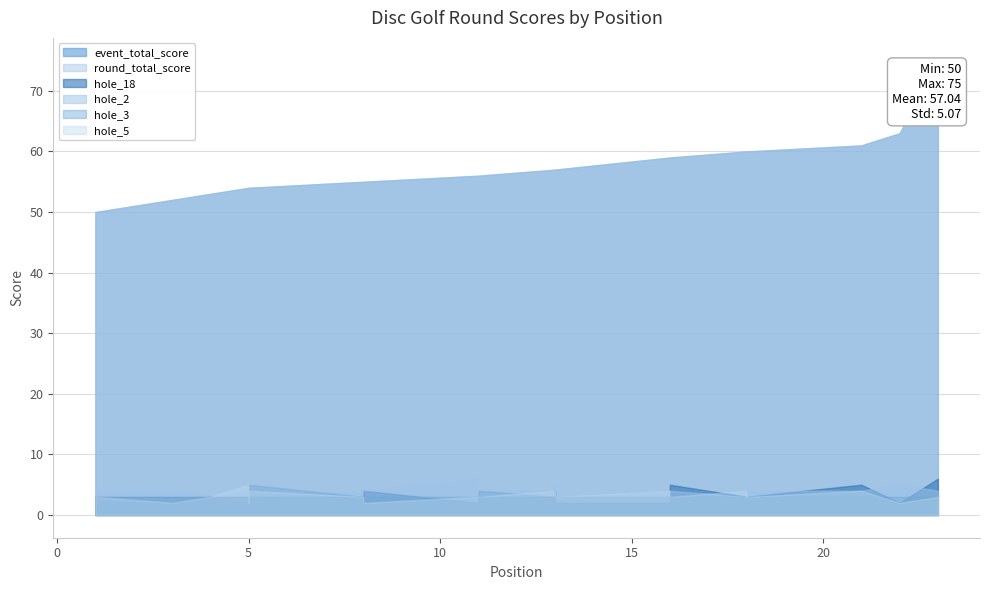

Is it true that hole_2 equals 5 at 1?

False